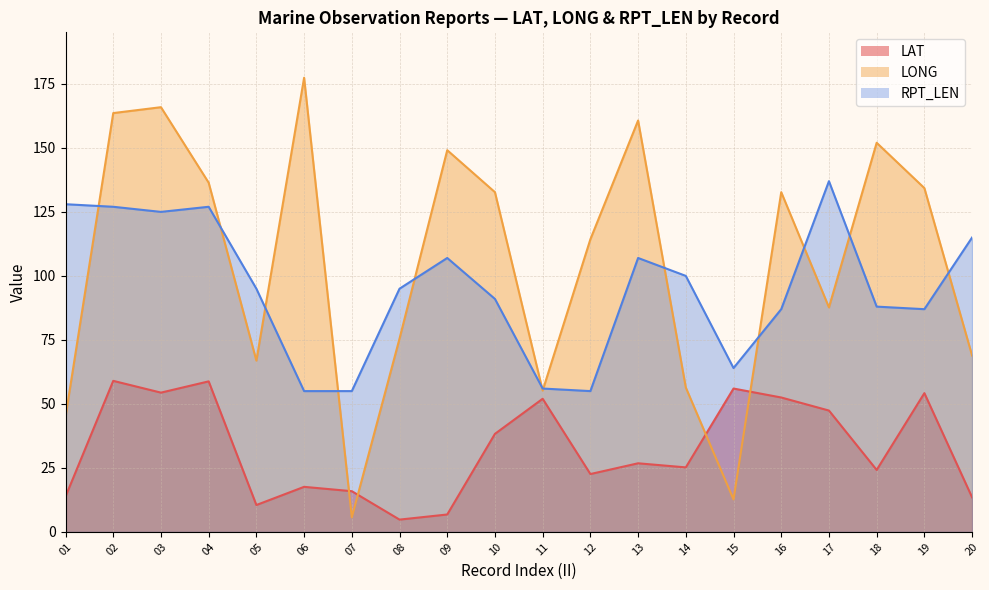

At which category is the sum across all series the highest?

02